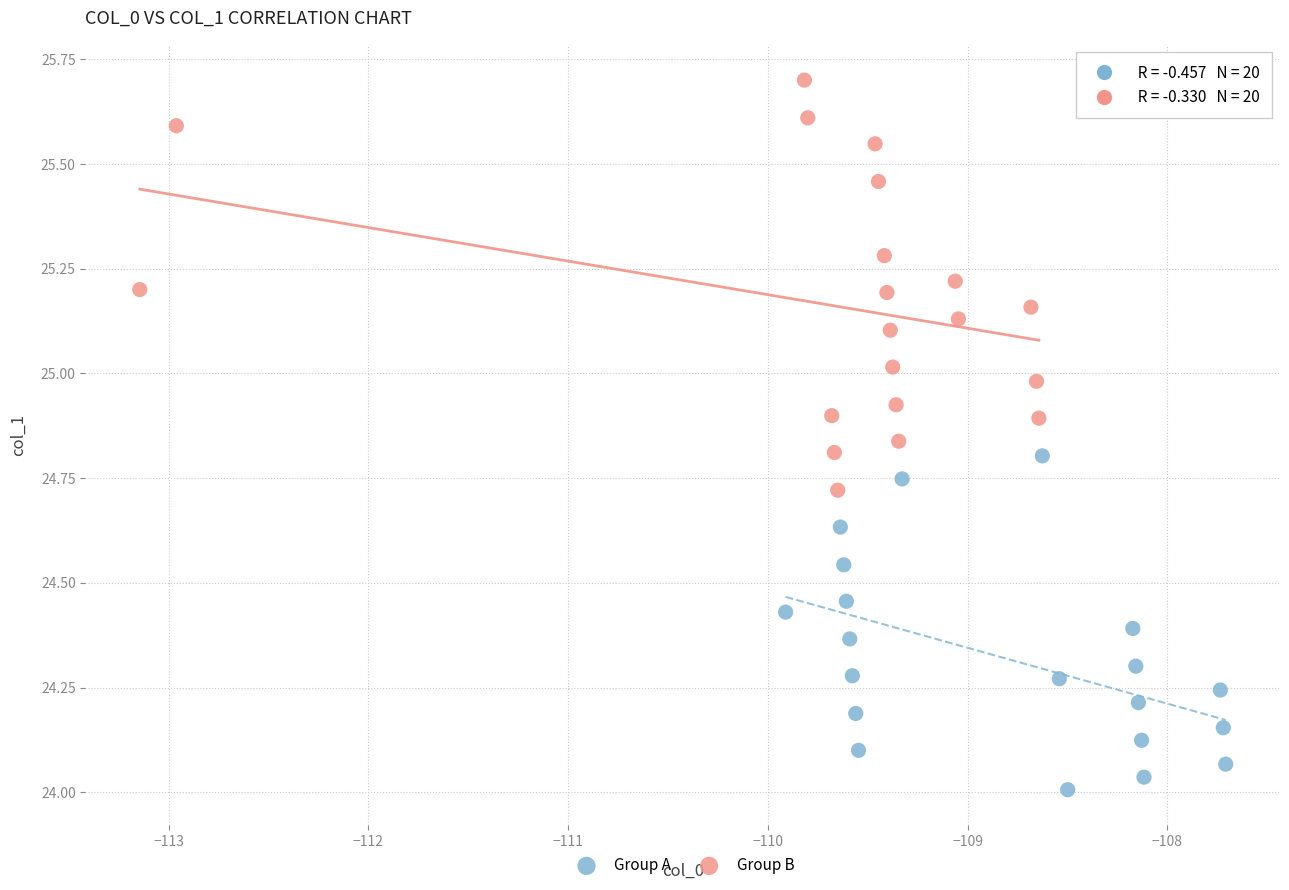

What are all the series names shown in the legend?

Group A, Group B